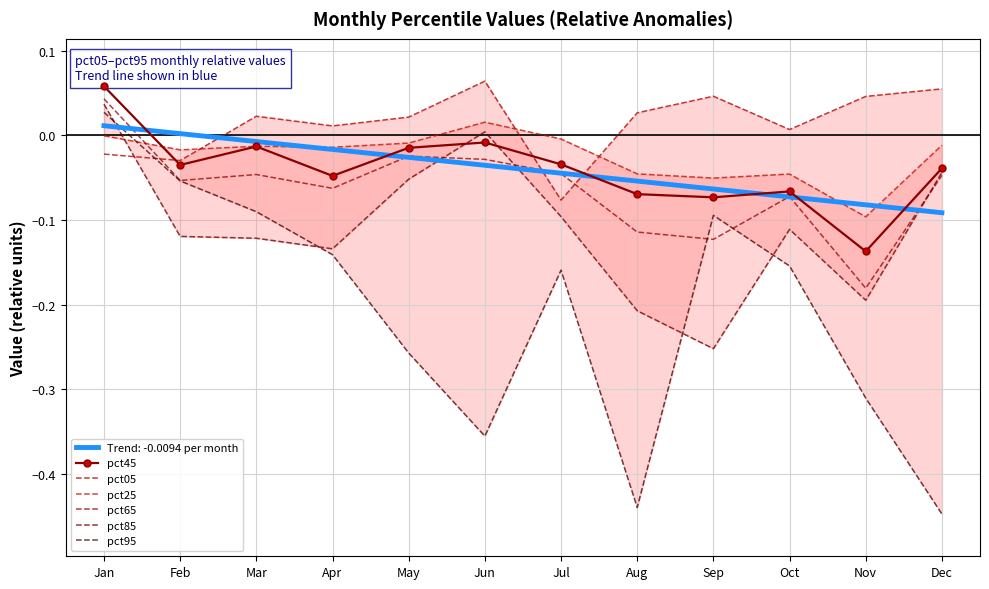

List the series in order of their peak value, highest first.

pct05, pct45, pct65, pct85, pct95, pct25